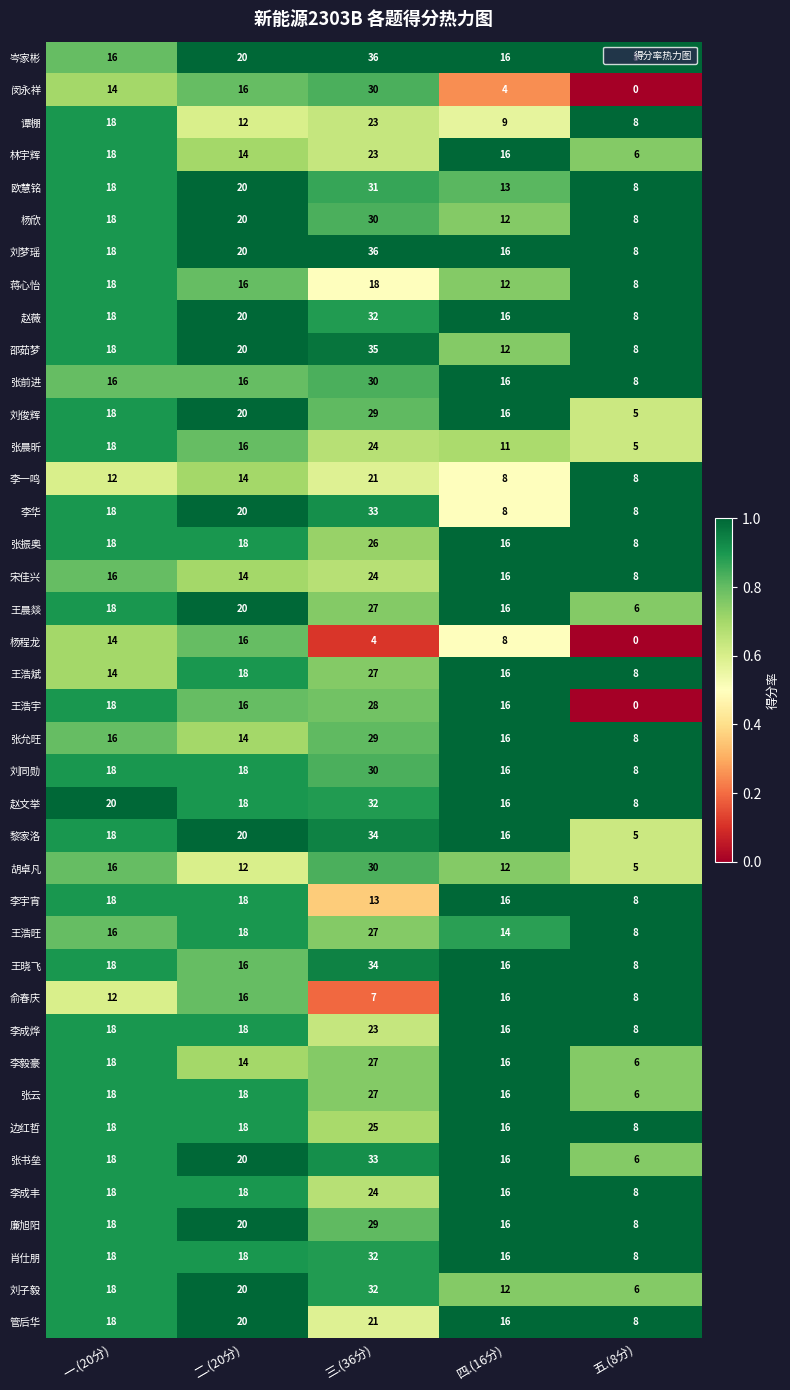

What is the difference between the maximum and minimum values in the 管后华 series?

13